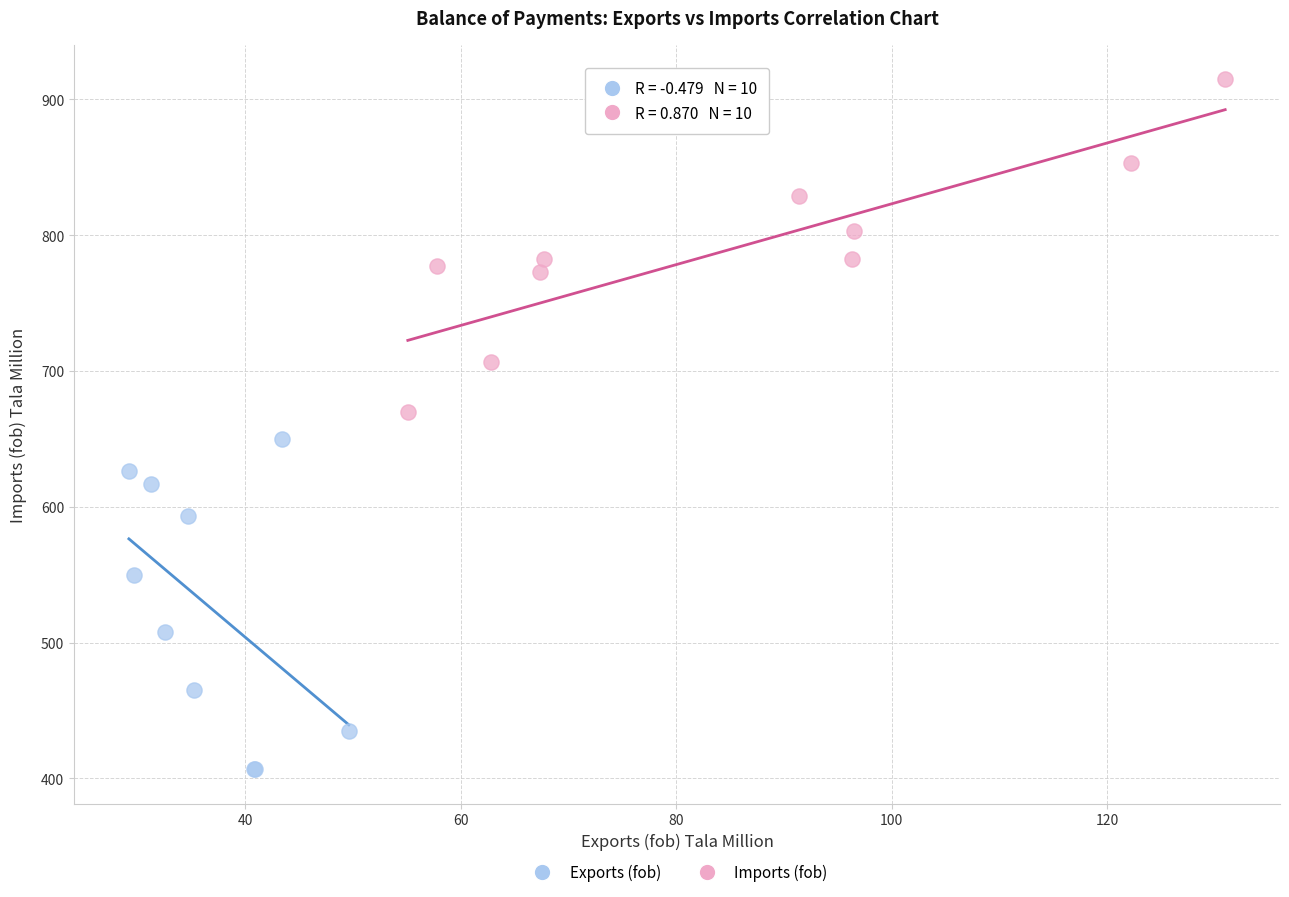

What are all the series names shown in the legend?

Exports (fob), Imports (fob)